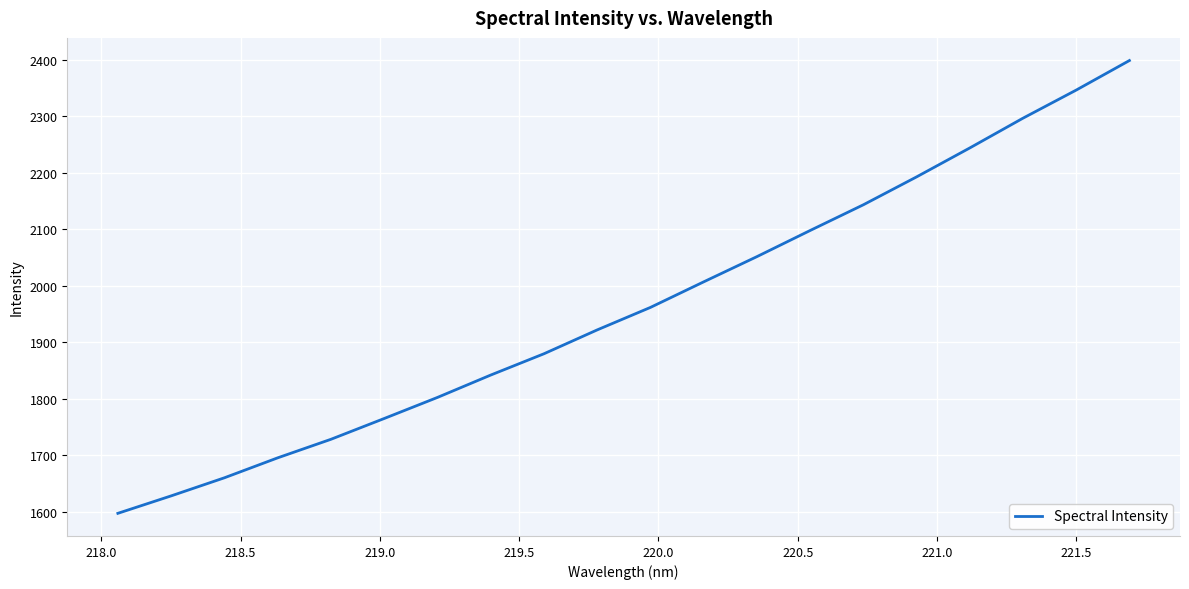

What is the smallest value displayed?

1597.2